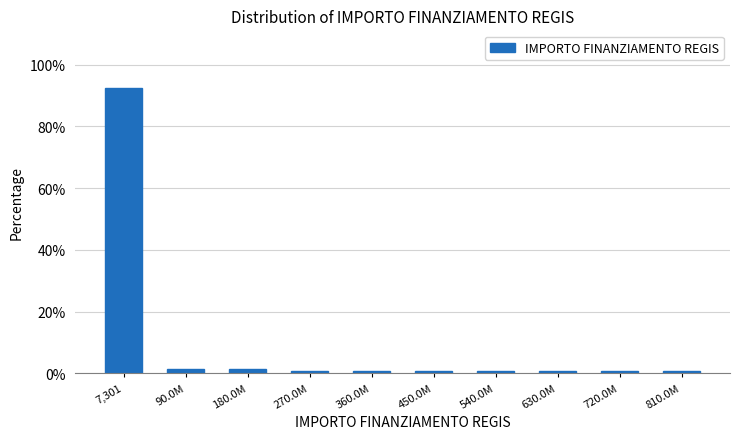

Reading left to right, extract all data points from this chart.

7,301=92.6	90.0M=1.3	180.0M=1.3	270.0M=0.7	360.0M=0.7	450.0M=0.7	540.0M=0.7	630.0M=0.7	720.0M=0.7	810.0M=0.7